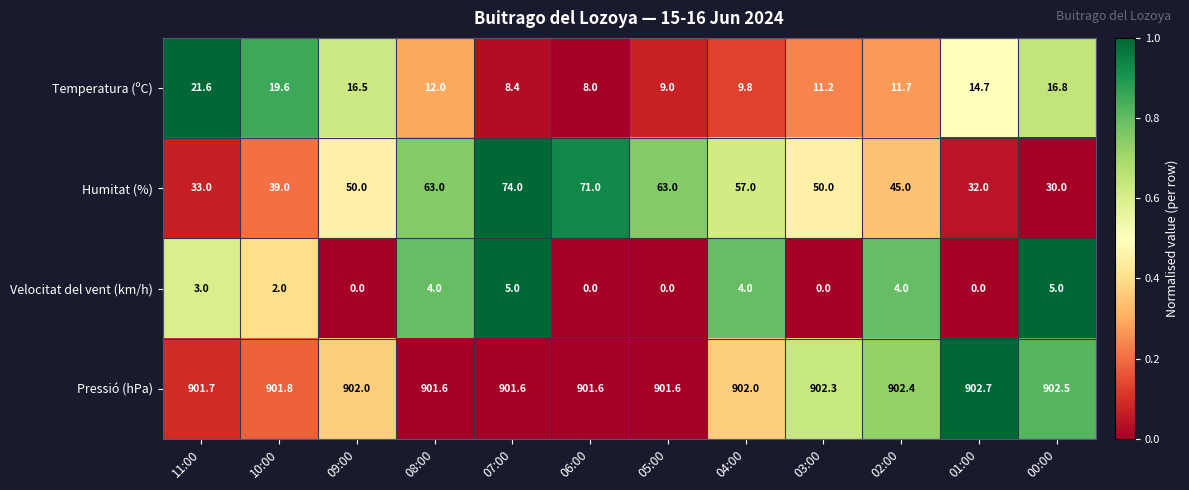

Which series has the largest range (max minus min)?

Humitat (%)